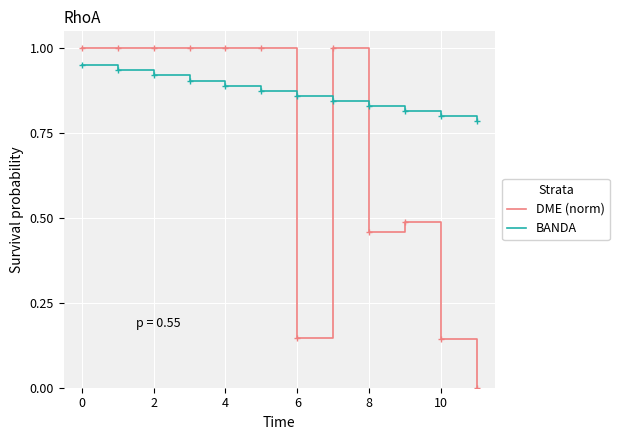

How many lines are shown in the chart?

2